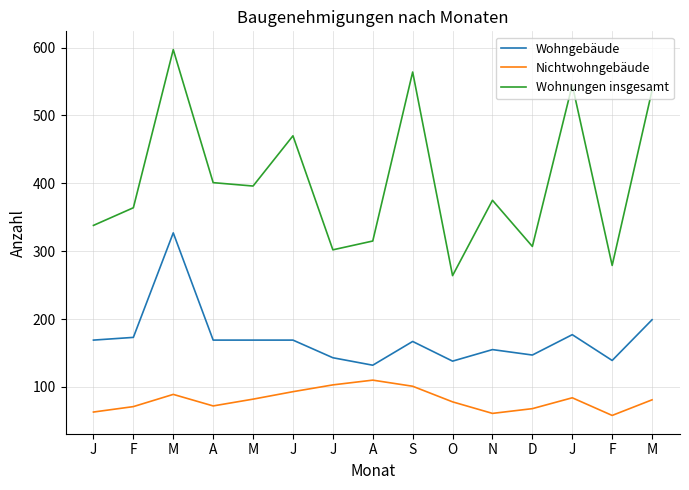

How many categories are shown in the chart?

15